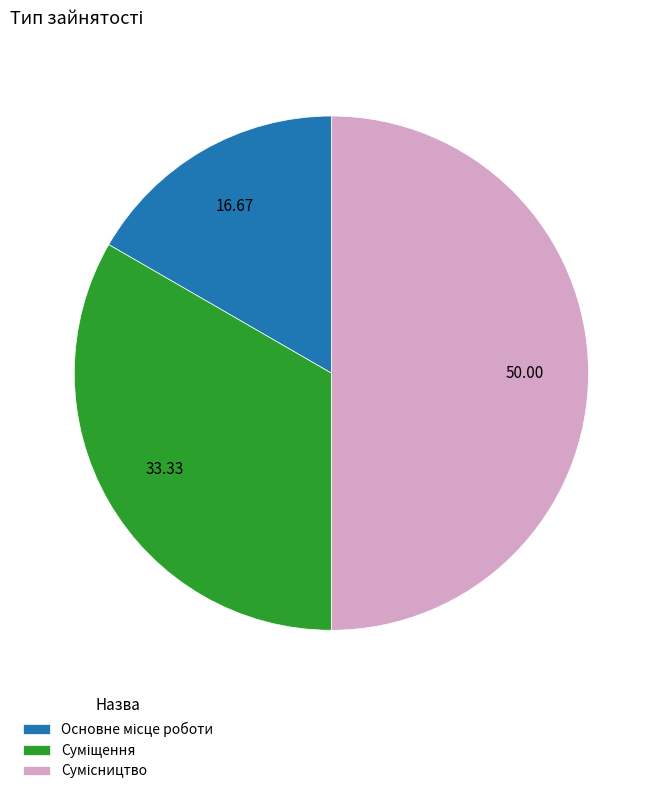

How many slices are in this pie chart?

3